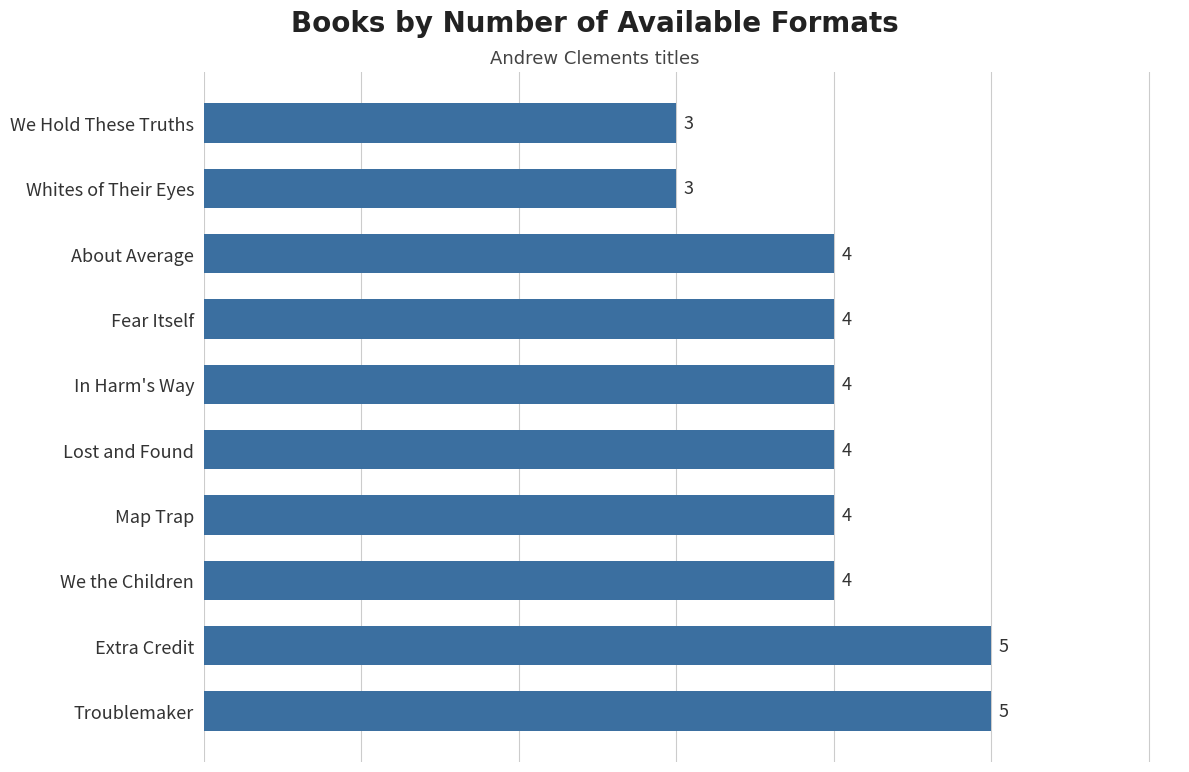

Are the bars grouped side by side (vs. stacked)?

No